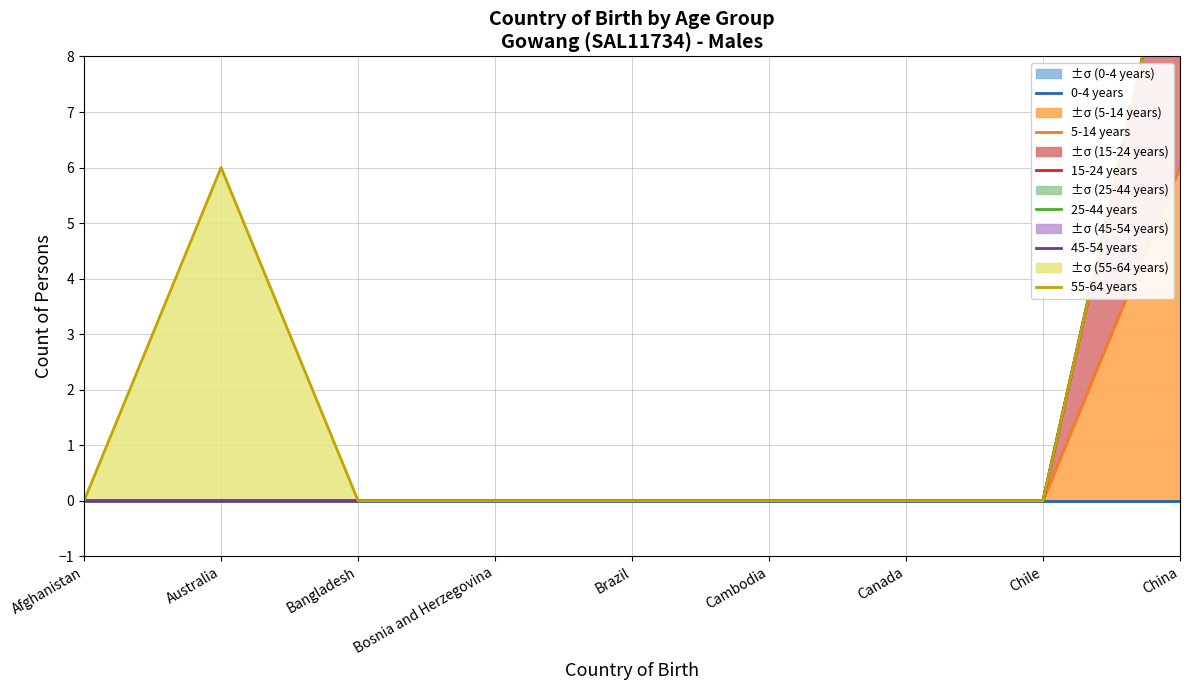

What is the label of the 4th point from the right?

Cambodia